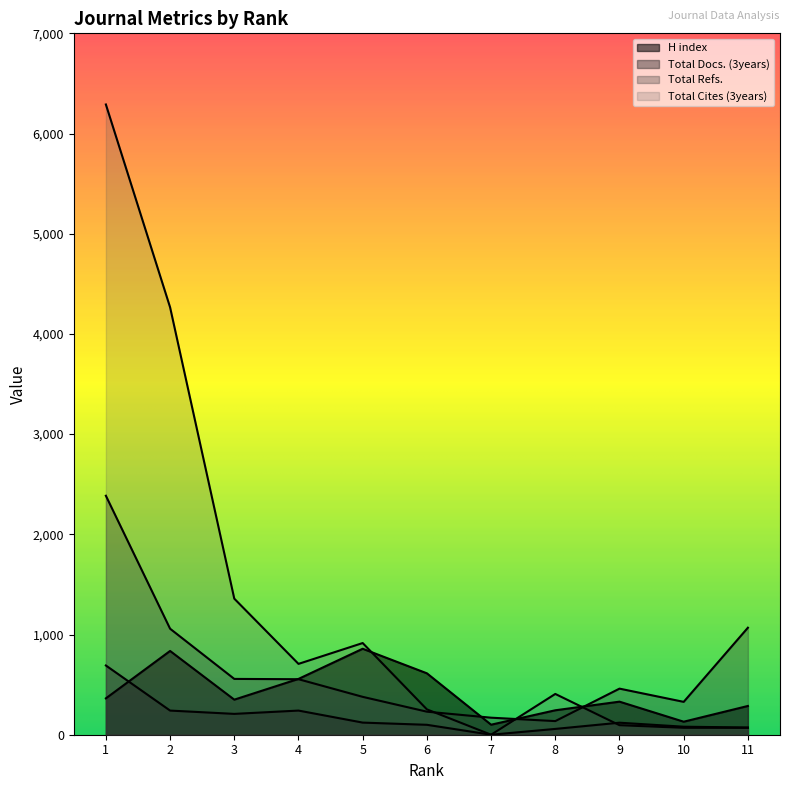

Which category has the lowest value in the Total Refs. series?

8